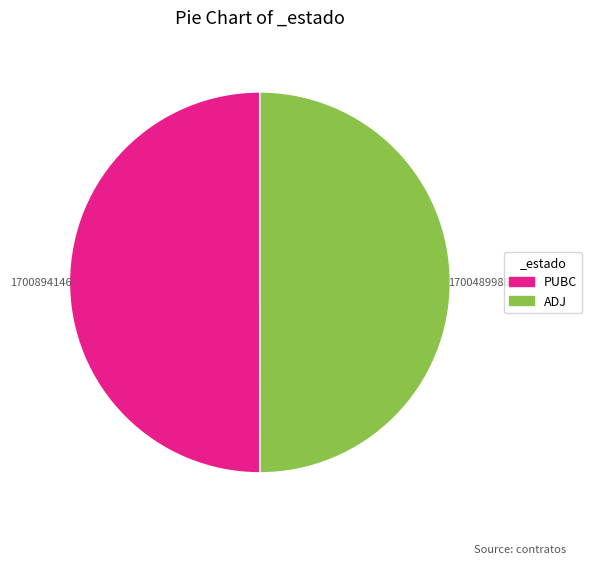

Is the sum of PUBC and ADJ greater than half?

Yes